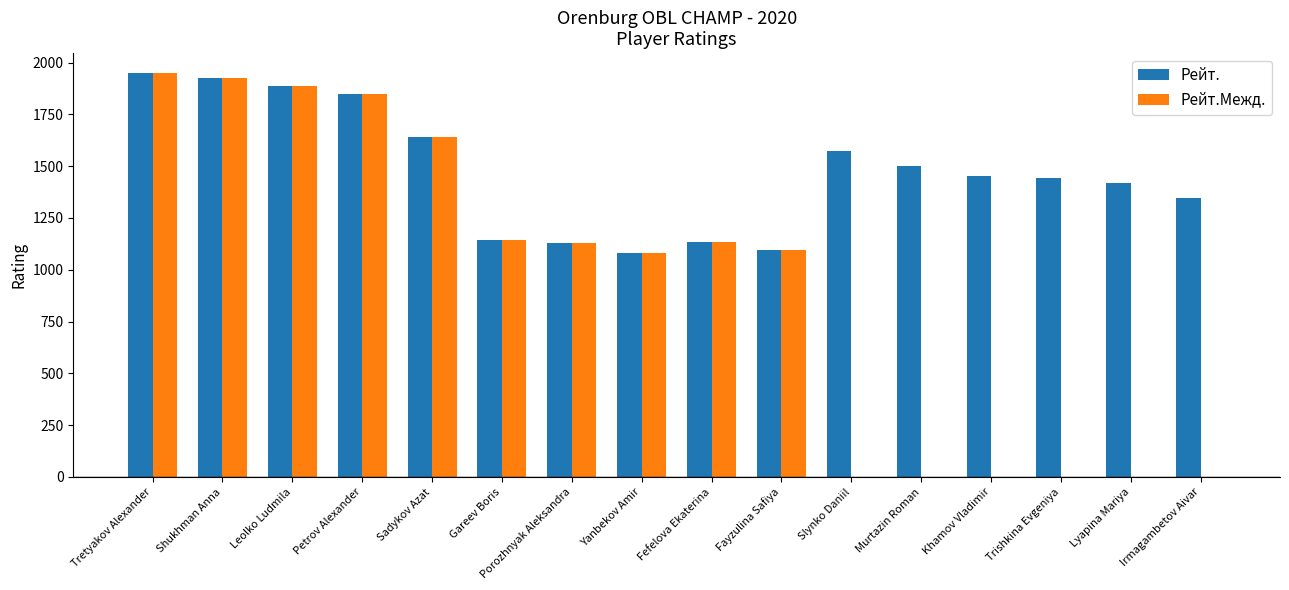

How many groups of bars are there?

16